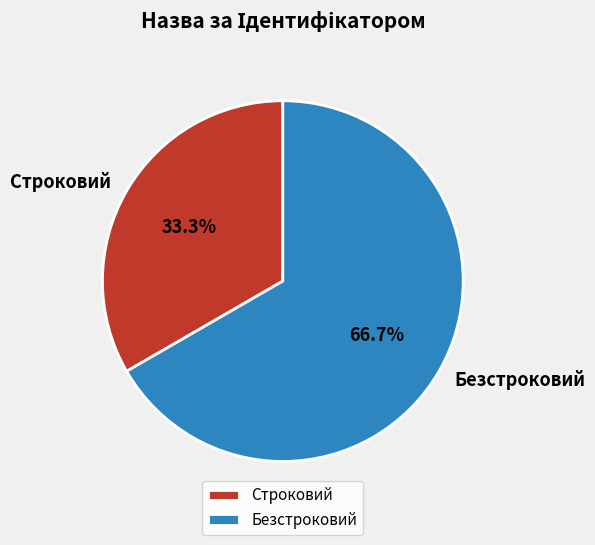

Does Строковий represent more than half of the total?

No